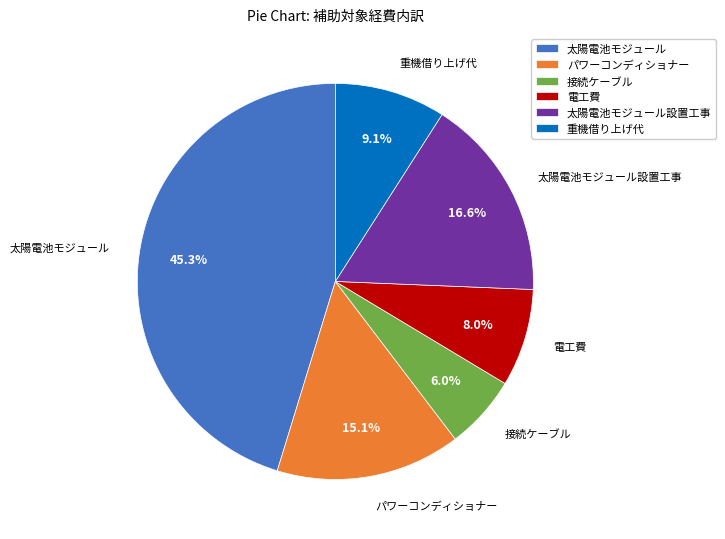

Which slice is the largest?

太陽電池モジュール